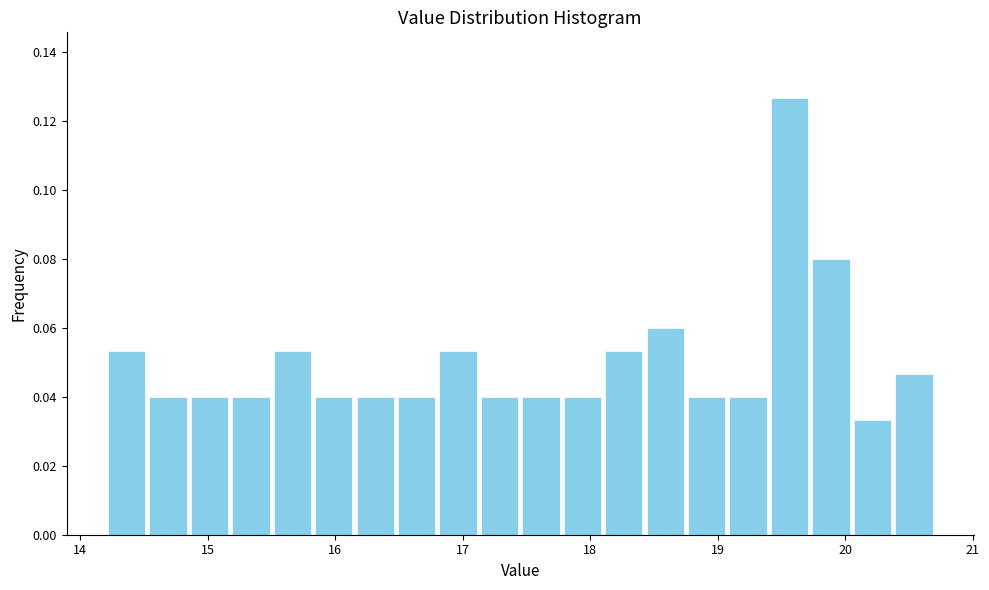

Around what value on the x-axis is the tallest bar? Give the approximate position of its centre, as read against the axis.

19.6